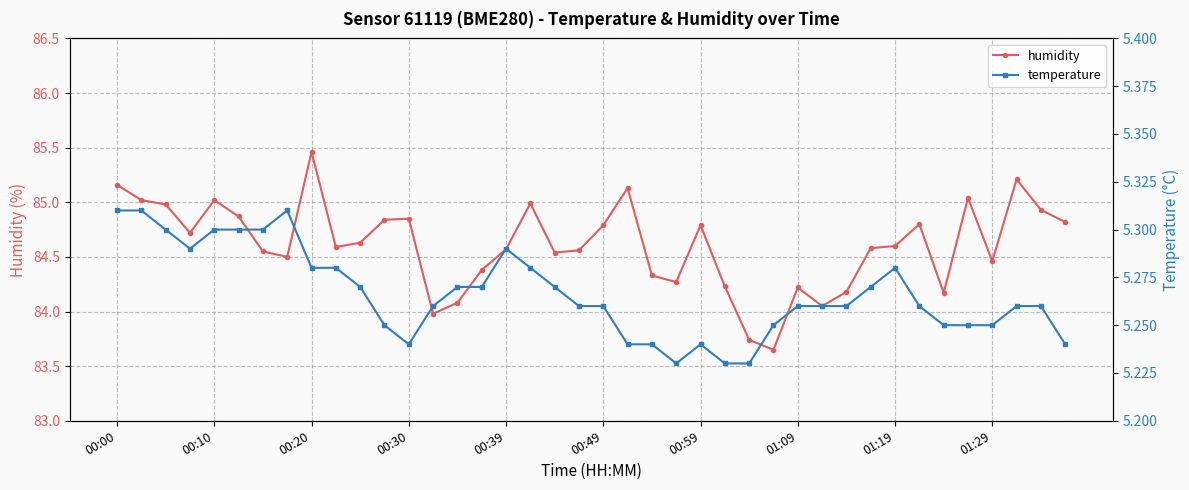

True or false: temperature has a value of 6.9 at 15.

False